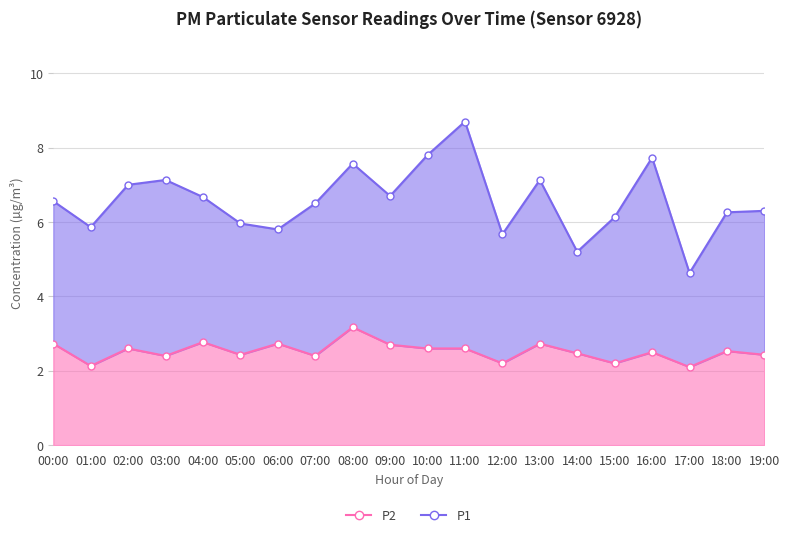

What is the change in value from 01:00 to 11:00?

+0.5